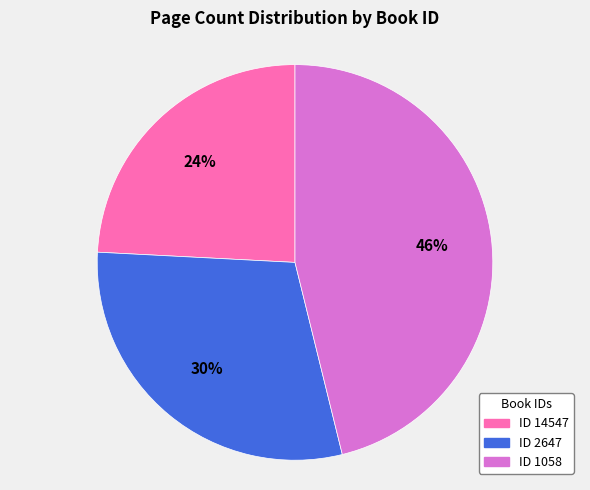

Does any single category account for the majority?

No